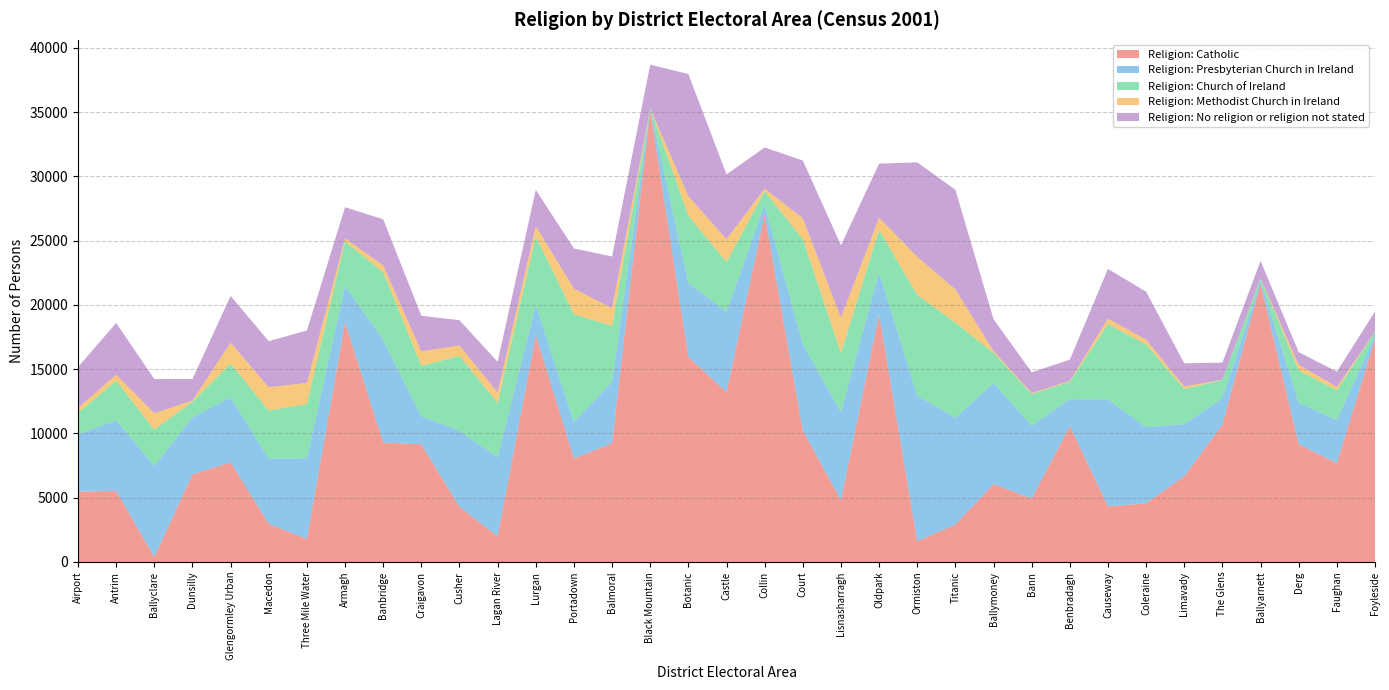

Reading right to left, list all the values displayed in this chart.

Religion: Catholic: 17346	7680	9153	21647	10683	6669	4560	4330	10561	4929	6060	2915	1608	19264	4791	10228	27036	13201	15958	35150	9226	8053	17634	1992	4281	9152	9286	18650	1785	2965	7755	6810	387	5522	5466
Religion: Presbyterian Church in Ireland: 298	3349	3232	211	2054	4061	5918	8314	2100	5675	7856	8305	11326	3271	6872	6700	783	6255	5758	65	4793	2826	2377	6158	5920	2186	7984	2824	6288	5061	5045	4449	7090	5490	4462
Religion: Church of Ireland: 242	2328	2521	196	1421	2719	6442	5863	1362	2455	2346	7391	7836	3301	4576	8188	1018	3864	5217	67	4342	8390	5311	4223	5827	3913	5273	3452	4217	3754	2636	1211	2825	3089	1679
Religion: Methodist Church in Ireland: 10	262	436	18	20	204	377	424	65	84	143	2595	2970	959	2770	1619	200	1784	1521	12	1386	1995	797	809	819	1126	527	251	1639	1809	1622	94	1270	465	382
Religion: No religion or religion not stated: 1582	1189	977	1347	1329	1797	3726	3868	1646	1614	2481	7743	7343	4193	5625	4496	3203	5042	9503	3386	4011	3124	2823	2389	1958	2775	3586	2418	4078	3582	3634	1667	2656	4028	3173